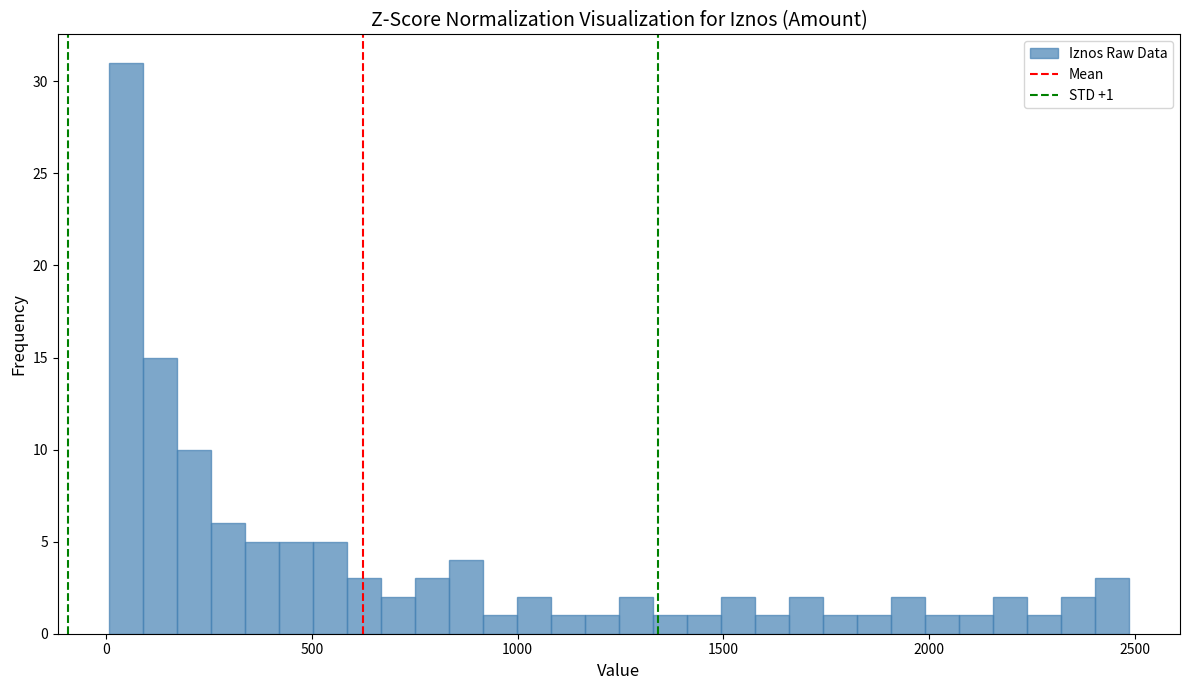

Read against the x-axis, roughly where is the centre of the tallest bar?

50